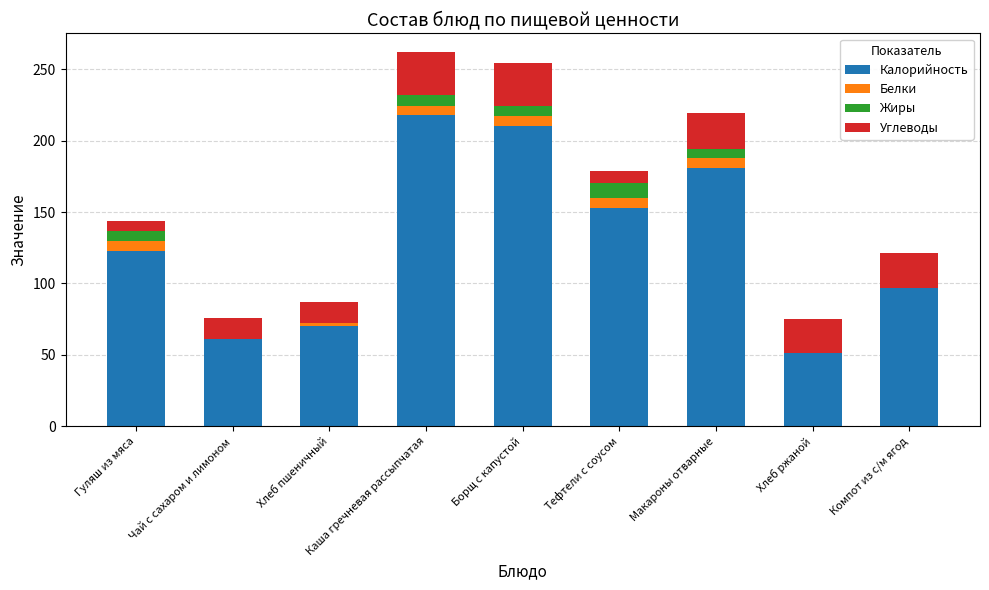

What is the sum of all Калорийность values?

1164